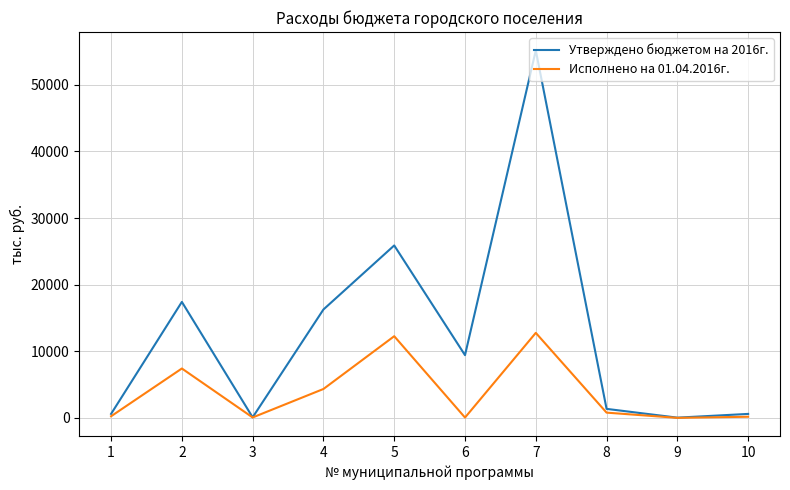

The value of Утверждено бюджетом на 2016г. at 5 is 25883.4. True or false?

True